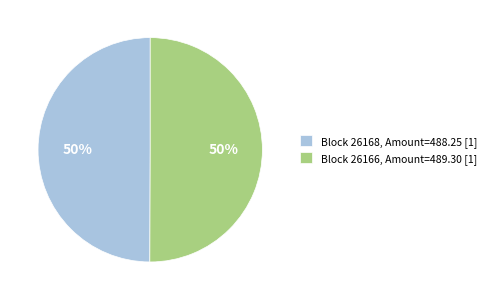

True or false: Block 26168, Amount=488.25 [1] accounts for 61% of the total.

False